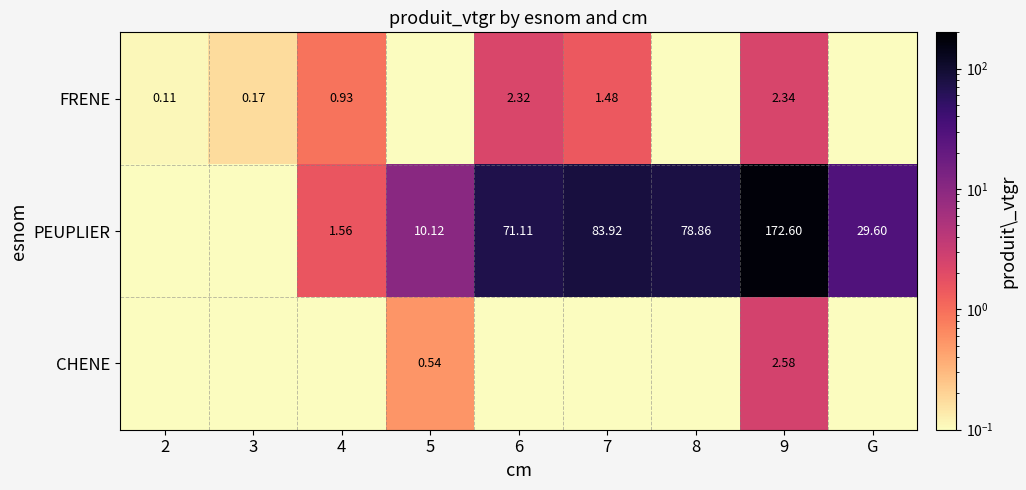

The value of PEUPLIER at 9 is 53.1. True or false?

False